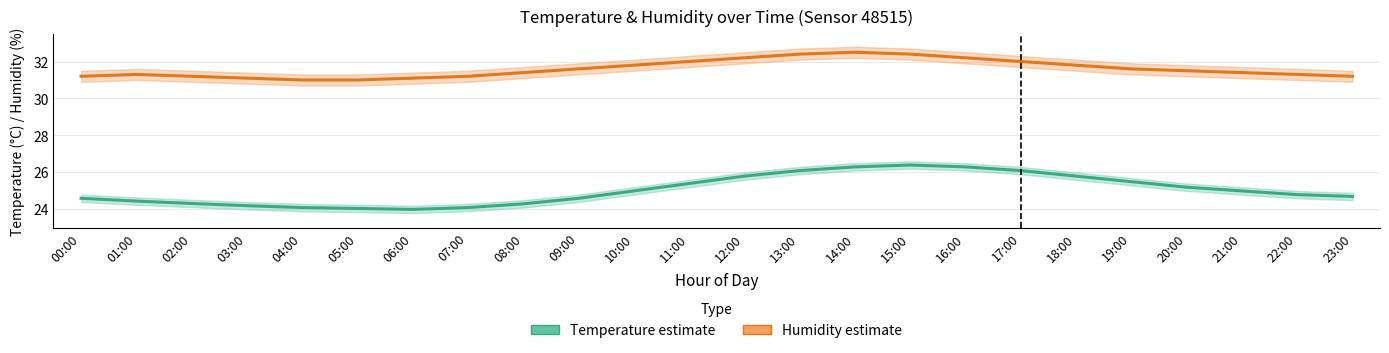

The Temperature (°C) series shows 44.5 at 12:00. True or false?

False